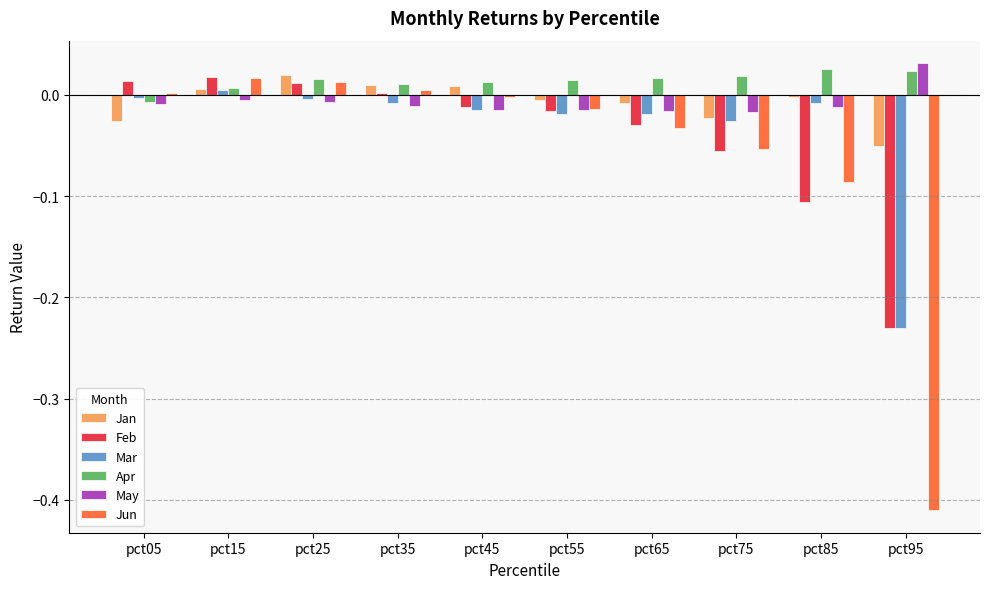

How many data points does each series have?

10